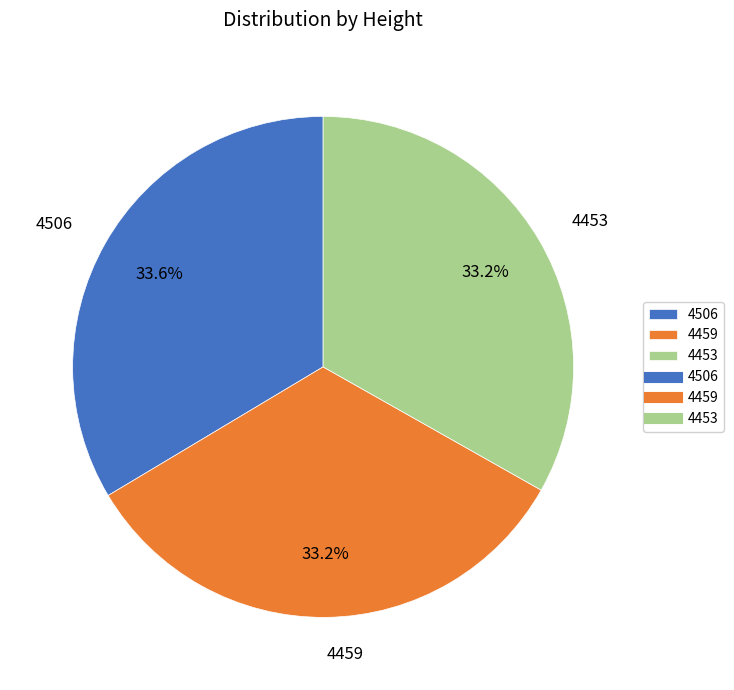

What percentage do 4506 and 4453 together represent?

66.8%